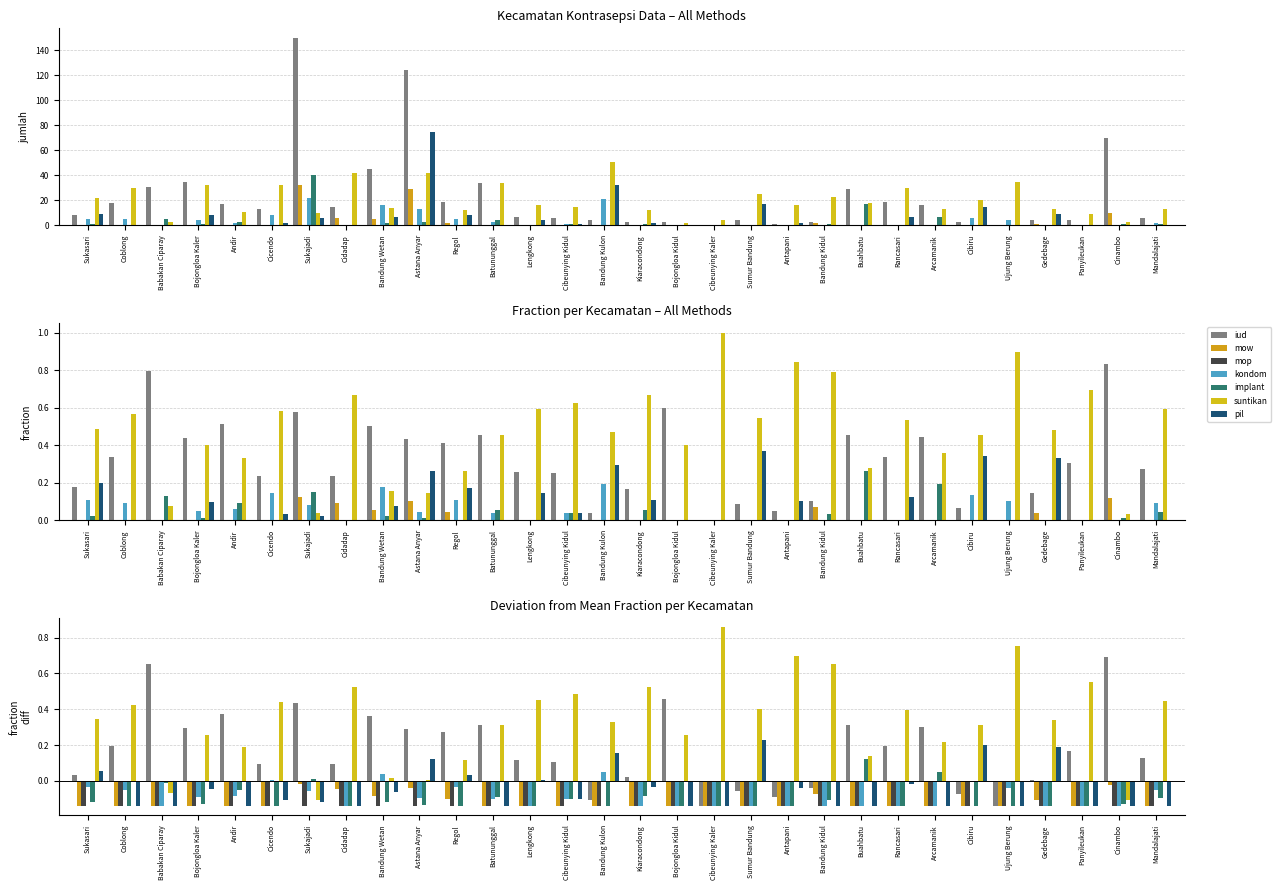

What is the sum of all iud values?

691